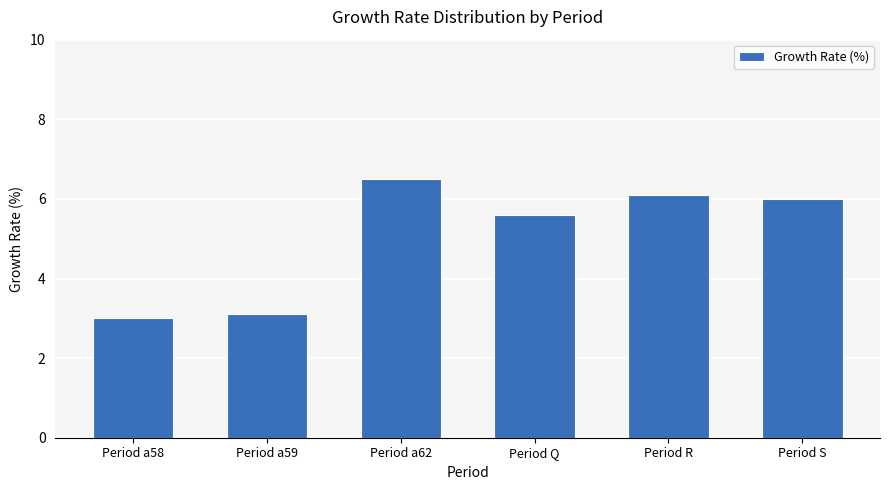

What is the greatest value displayed?

6.5